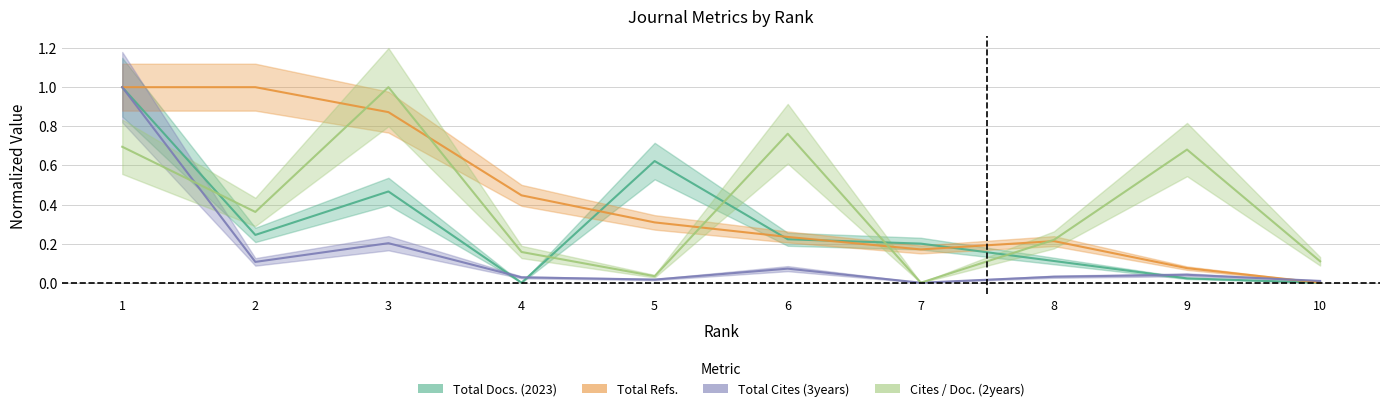

At which category does the chart reach its minimum across all series?

4